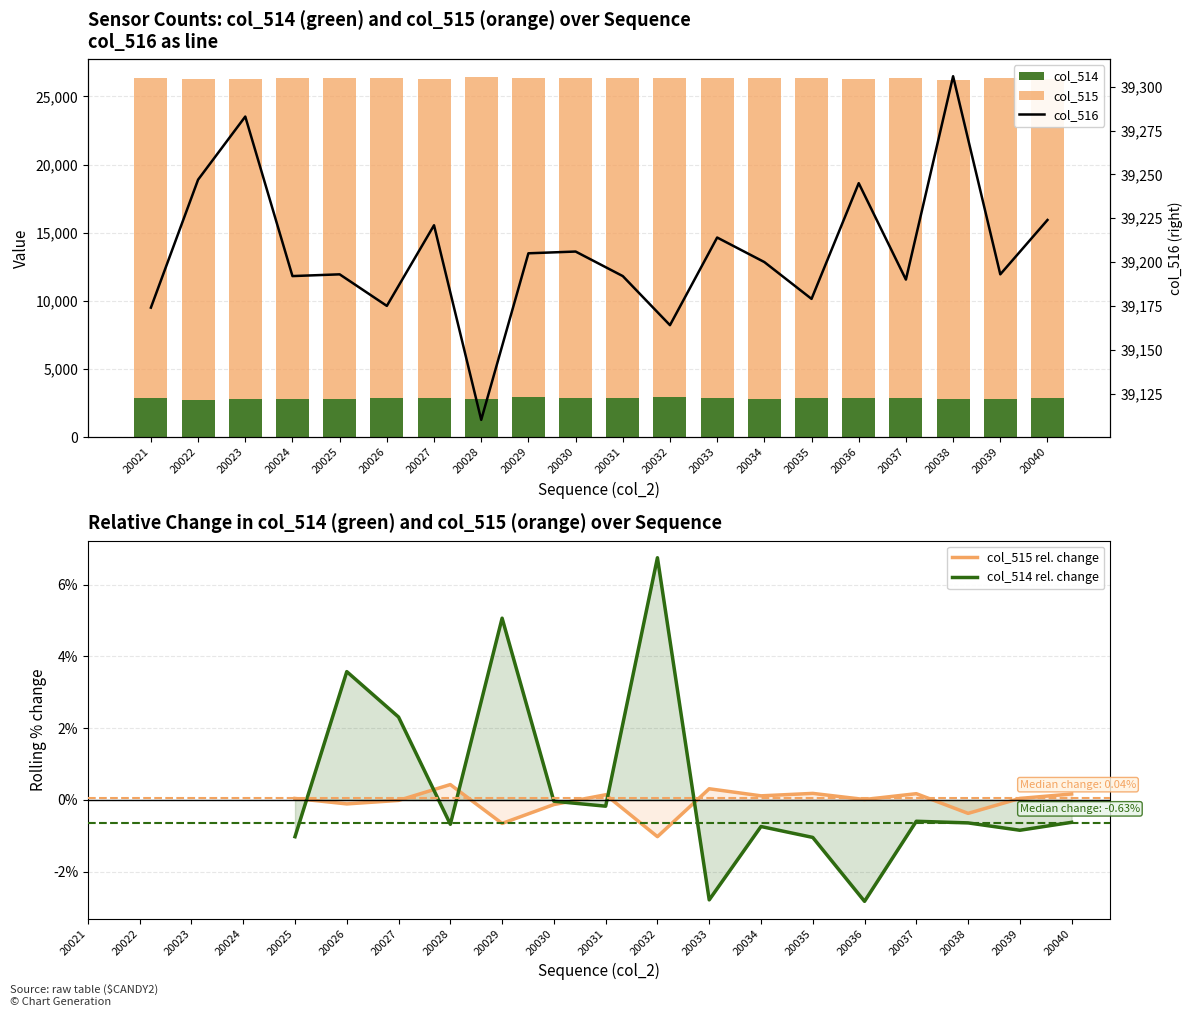

What value does the col_515 rel. change series have at 20031?

0.1